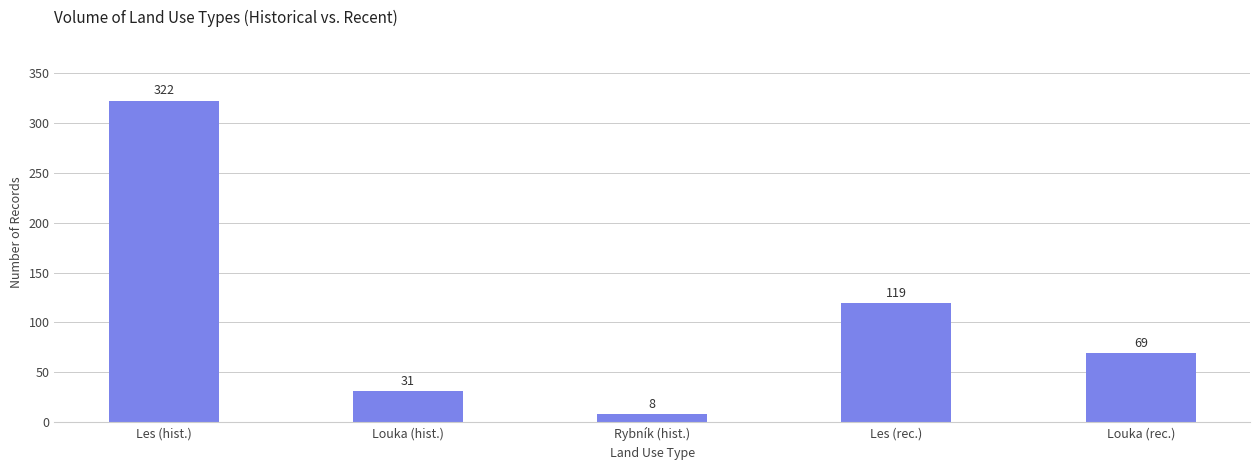

What is the label of the 3rd bar from the left?

Rybník (hist.)